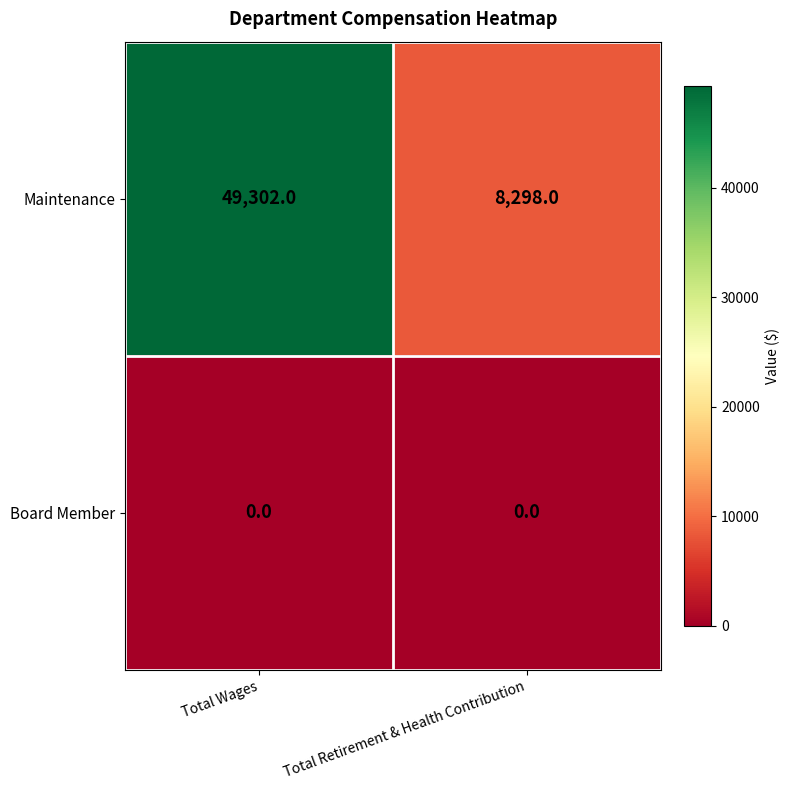

The Board Member series shows 0 at Total Wages. True or false?

True